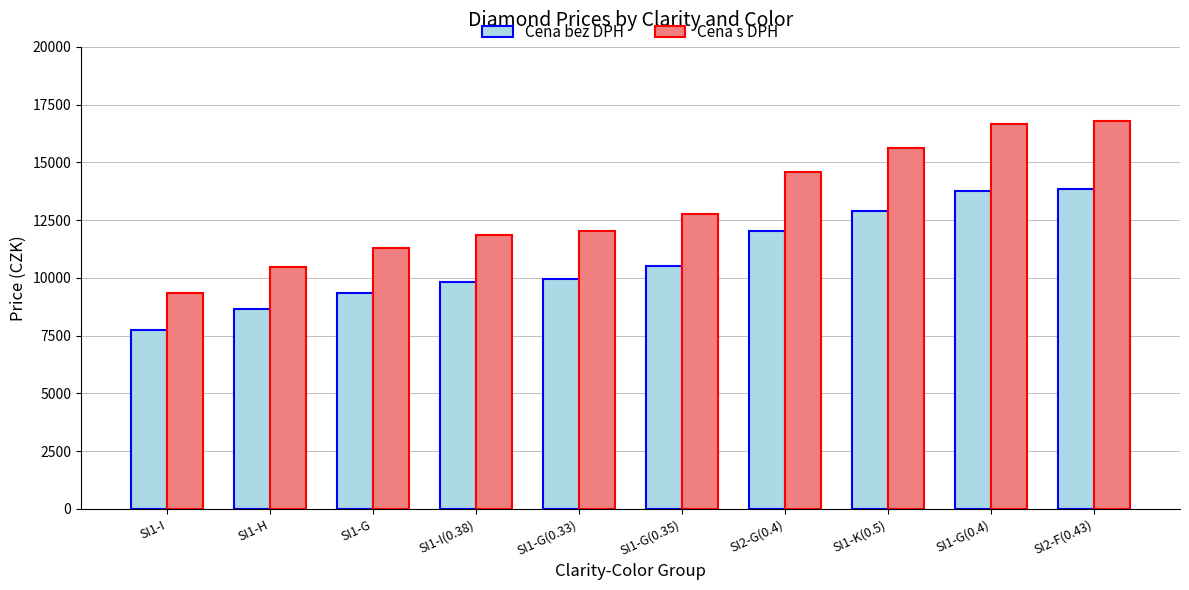

What is the total value across all series at SI1-H?

19149